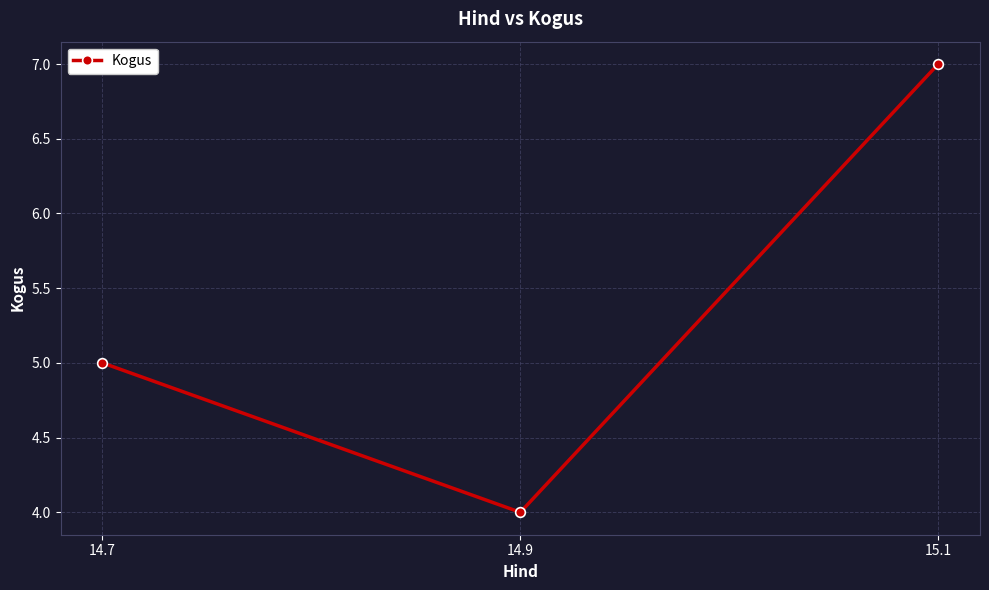

What is the label of the 2nd point from the right?

14.9